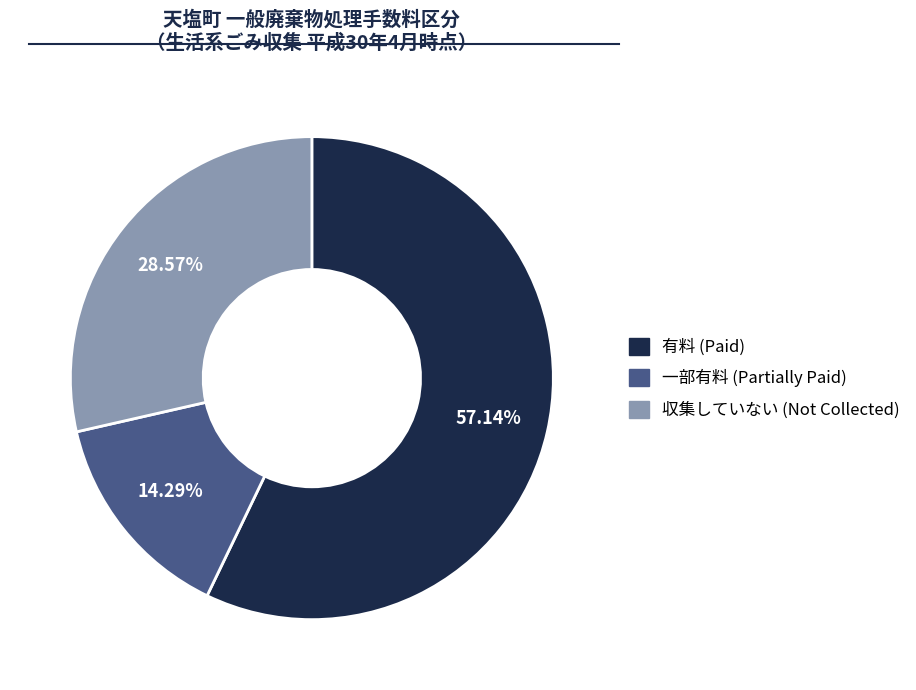

Does any single category account for the majority?

Yes